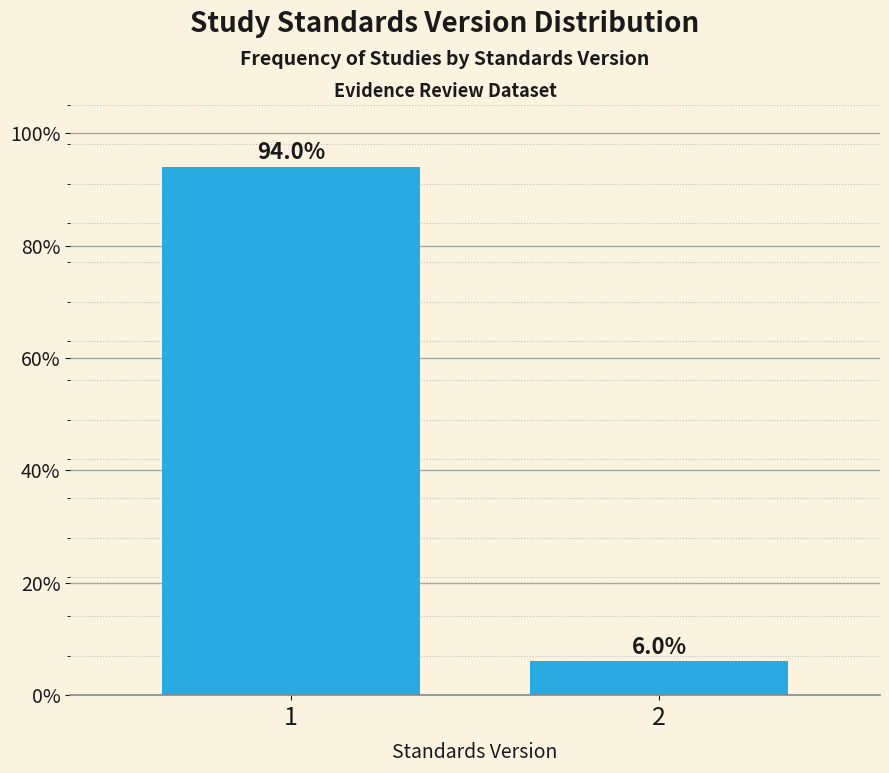

Reading left to right, list all the values displayed in this chart.

94	6